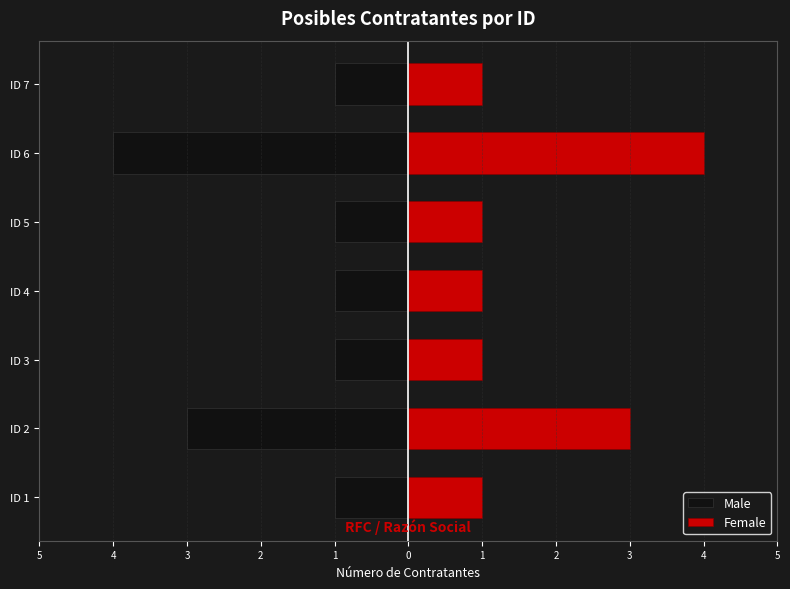

List the series in order of their peak value, highest first.

Female, Male